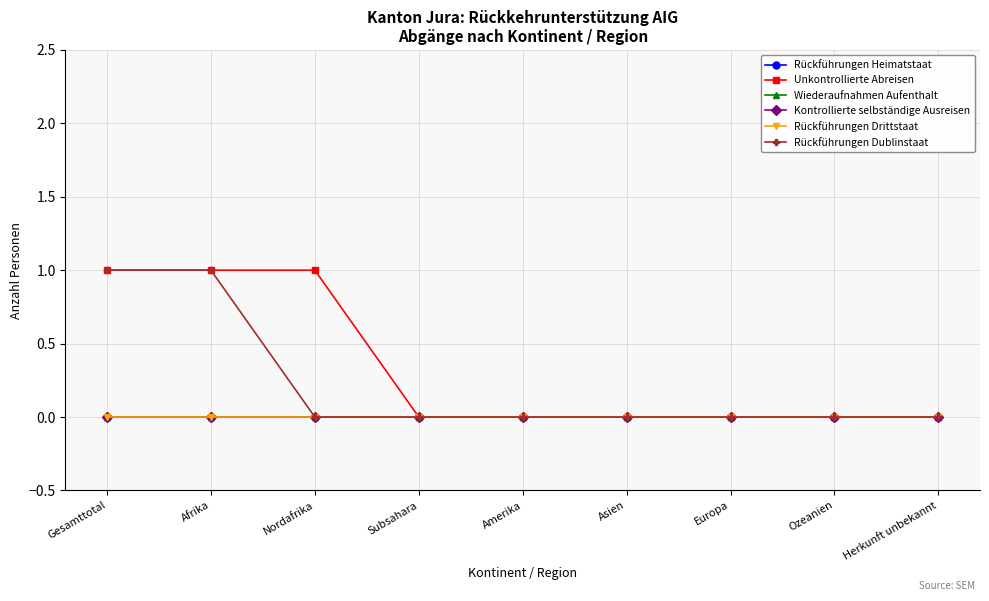

Reading right to left, list all the values displayed in this chart.

Rückführungen Heimatstaat: 0	0	0	0	0	0	0	0	0
Unkontrollierte Abreisen: 0	0	0	0	0	0	1	1	1
Wiederaufnahmen Aufenthalt: 0	0	0	0	0	0	0	0	0
Kontrollierte selbständige Ausreisen: 0	0	0	0	0	0	0	0	0
Rückführungen Drittstaat: 0	0	0	0	0	0	0	0	0
Rückführungen Dublinstaat: 0	0	0	0	0	0	0	1	1